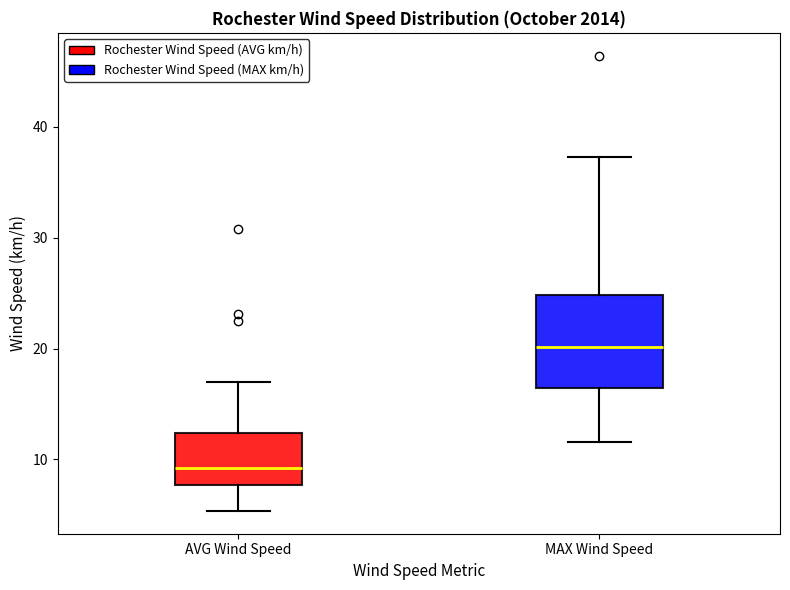

Which box is the tallest, from its lower edge to its upper edge?

MAX Wind Speed